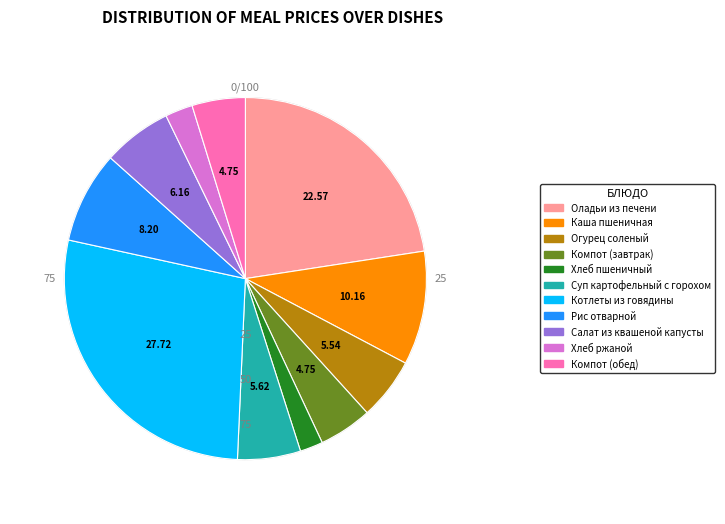

To the nearest percent, what is the average slice percentage?

9%